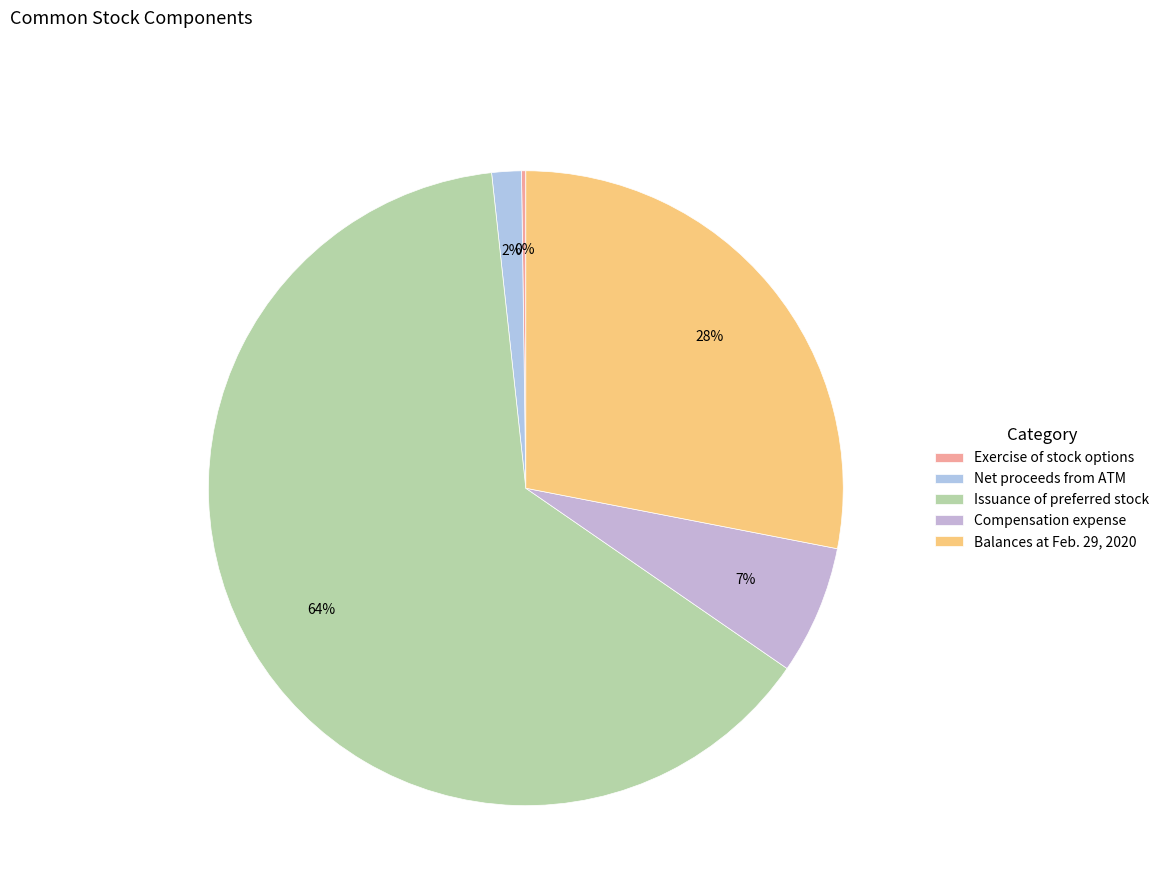

Between Exercise of stock options and Issuance of preferred stock, which is larger?

Issuance of preferred stock